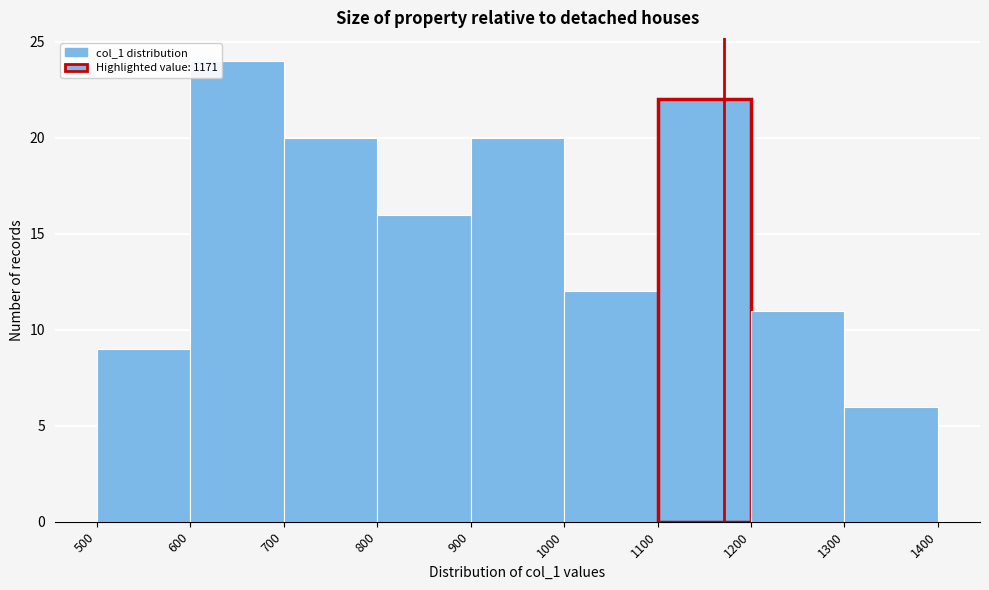

How tall is the bar that spans 1300 to 1400 on the x-axis? The values are not printed on the chart, so give them approximately, as read against the axis.

6